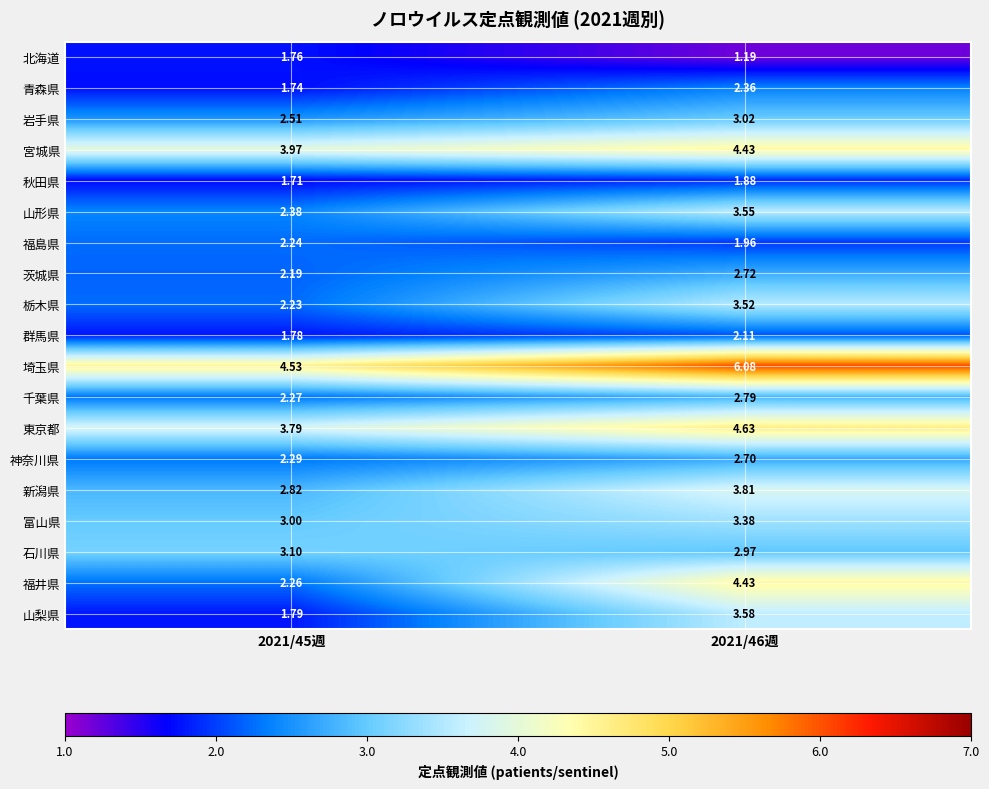

Which series has the largest total across all categories?

埼玉県